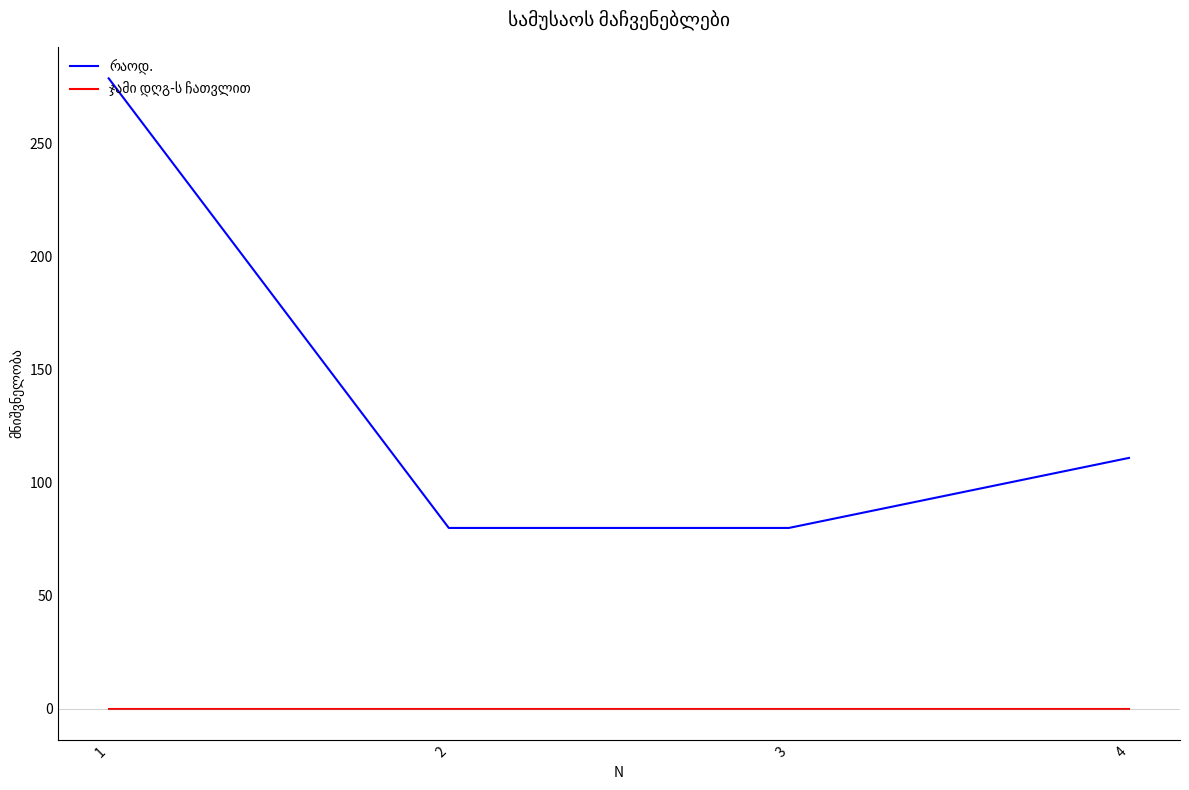

How many lines are shown in the chart?

2